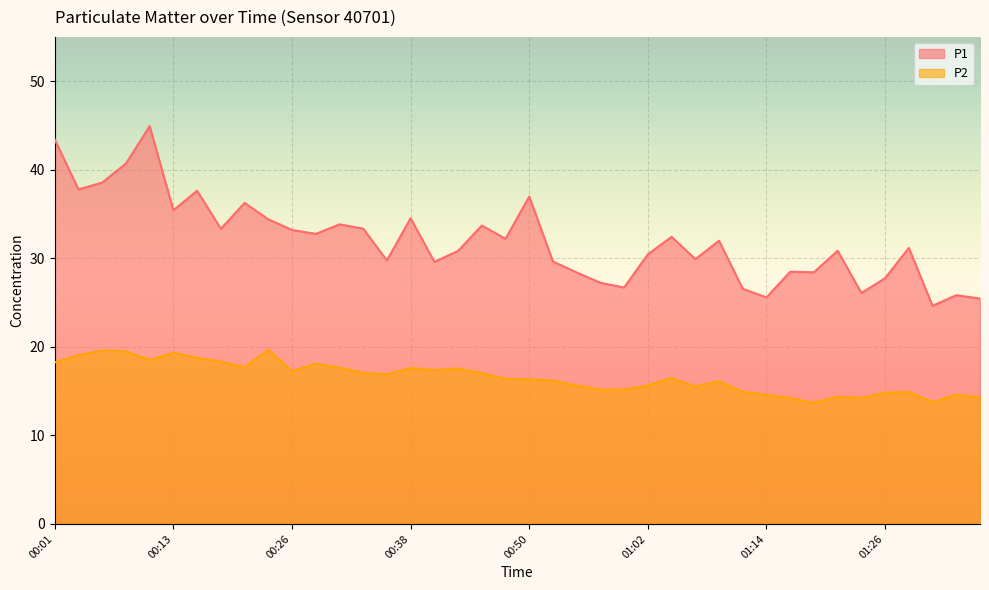

Is it true that P2 equals 25.8 at 00:48?

False